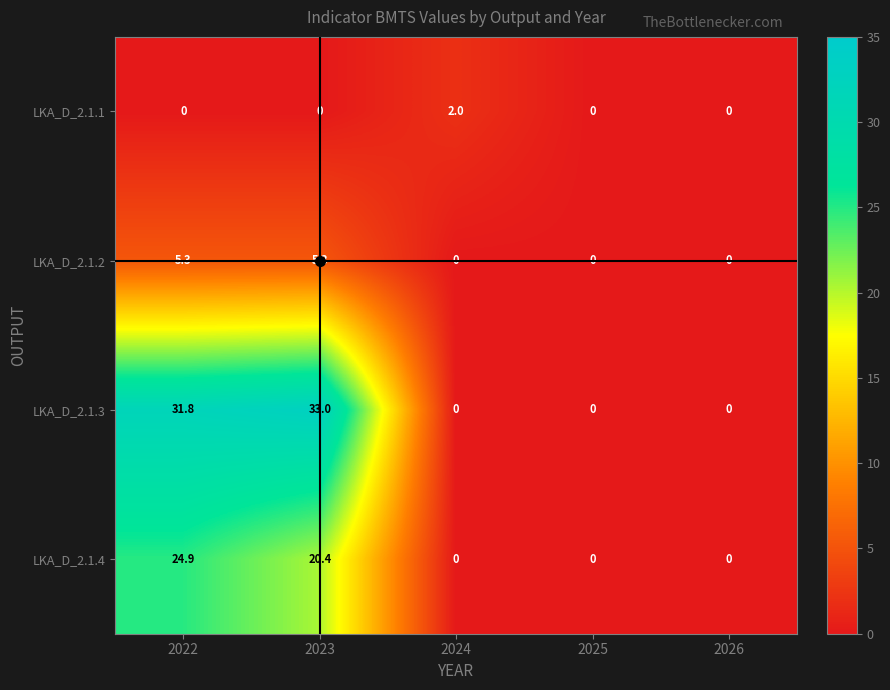

Read the LKA_D_2.1.3 value at 2022.

31.8